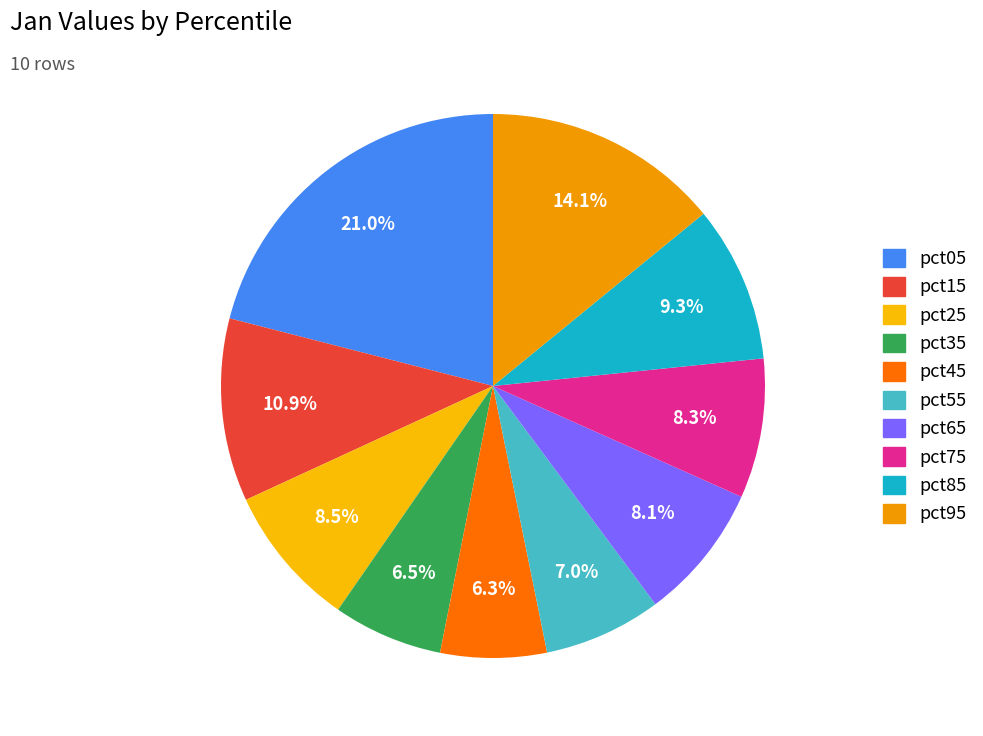

To the nearest percent, what is the combined percentage of pct65 and pct85?

17%